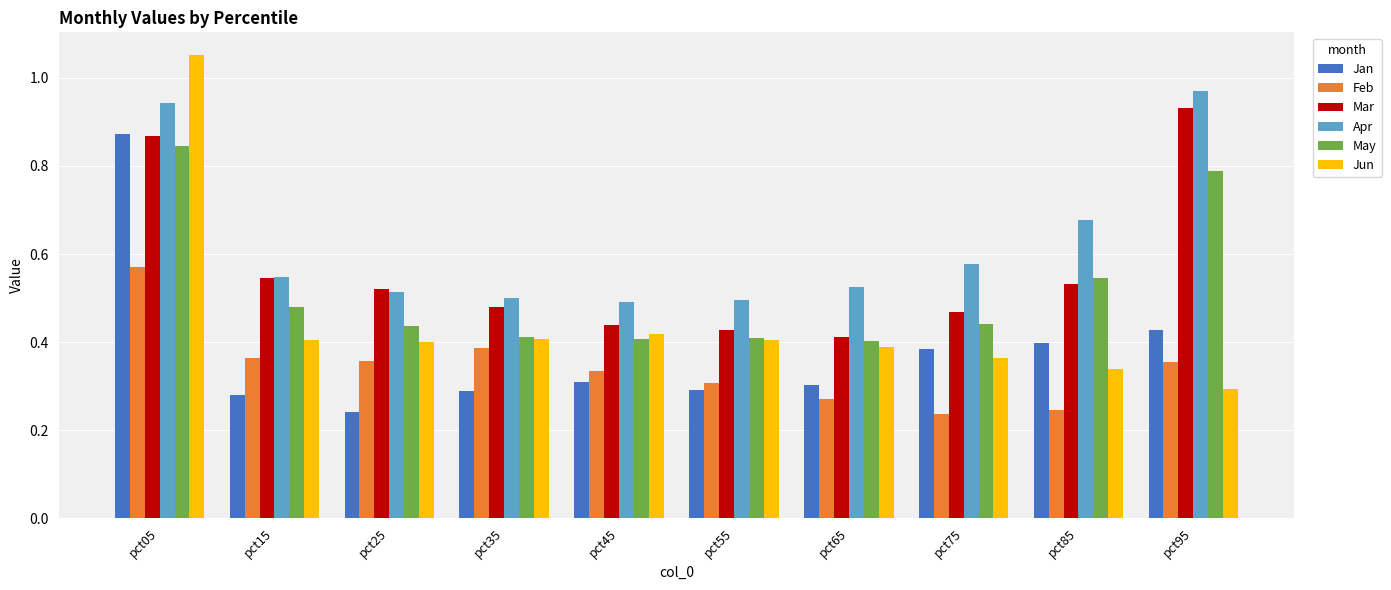

At which label does Jun reach its peak?

pct05